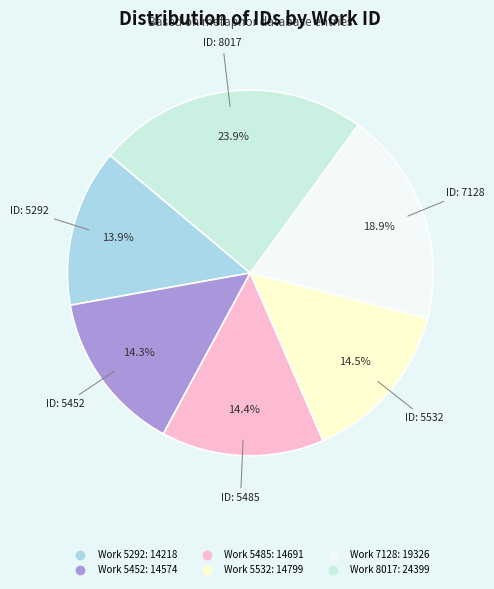

Count the number of slices in the pie.

6